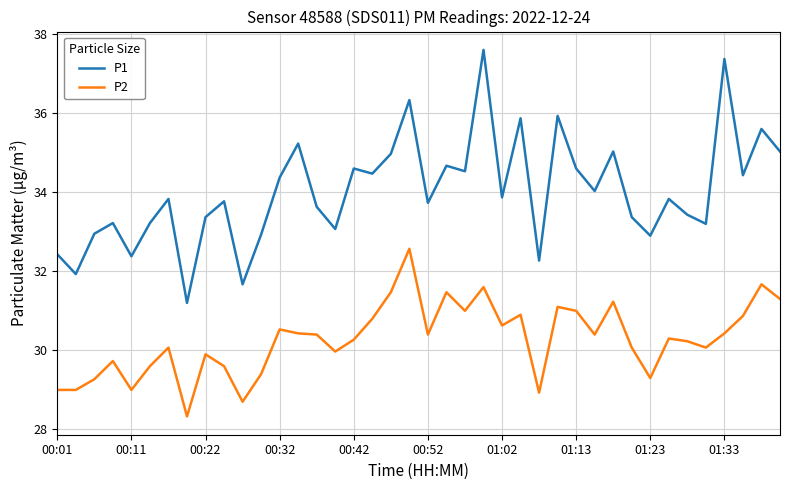

Which series has the widest spread of values?

P1